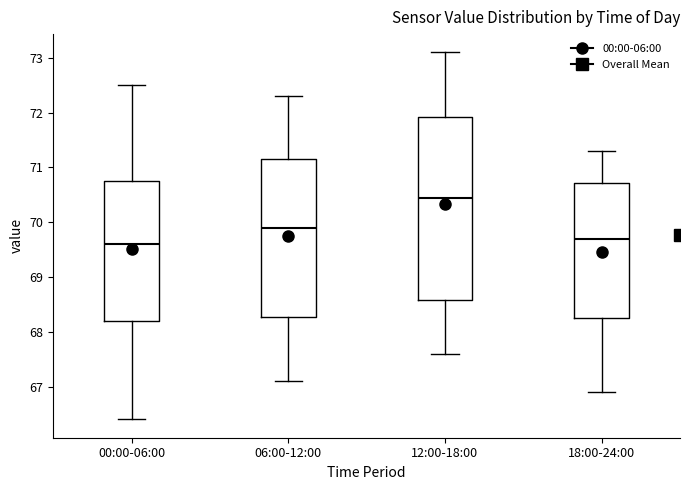

Reading left to right, read every box against the y-axis: the position of its median line, the range the box covers, and the ends of its whiskers. The values are not printed on the chart, so give them approximately, as read against the axis.

00:00-06:00: median 69.6, box 68.2 to 70.8, whiskers 66.4 to 72.5
06:00-12:00: median 69.9, box 68.3 to 71.2, whiskers 67.1 to 72.3
12:00-18:00: median 70.5, box 68.6 to 71.9, whiskers 67.6 to 73.1
18:00-24:00: median 69.7, box 68.3 to 70.7, whiskers 66.9 to 71.3